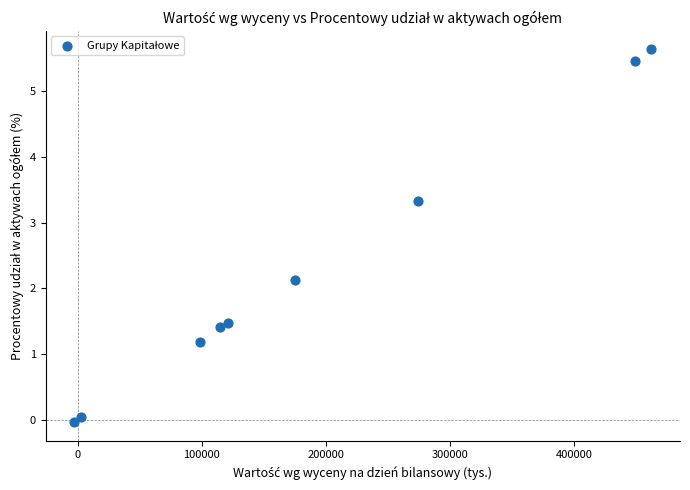

What is the range of Y values (max minus min)?

5.7